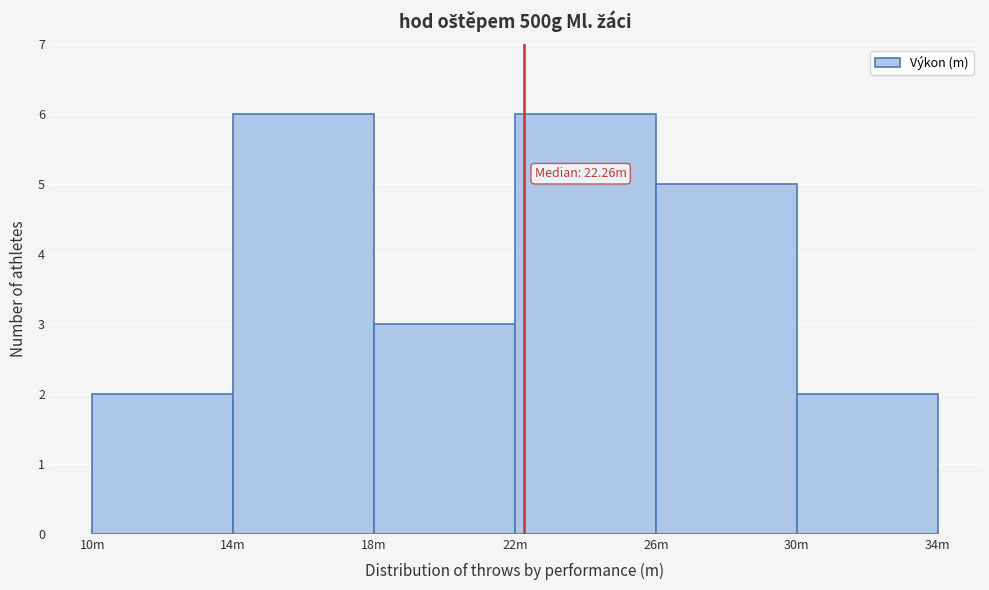

Reading left to right, what are all the values shown in this chart?

10m=2	14m=6	18m=3	22m=6	26m=5	30m=2